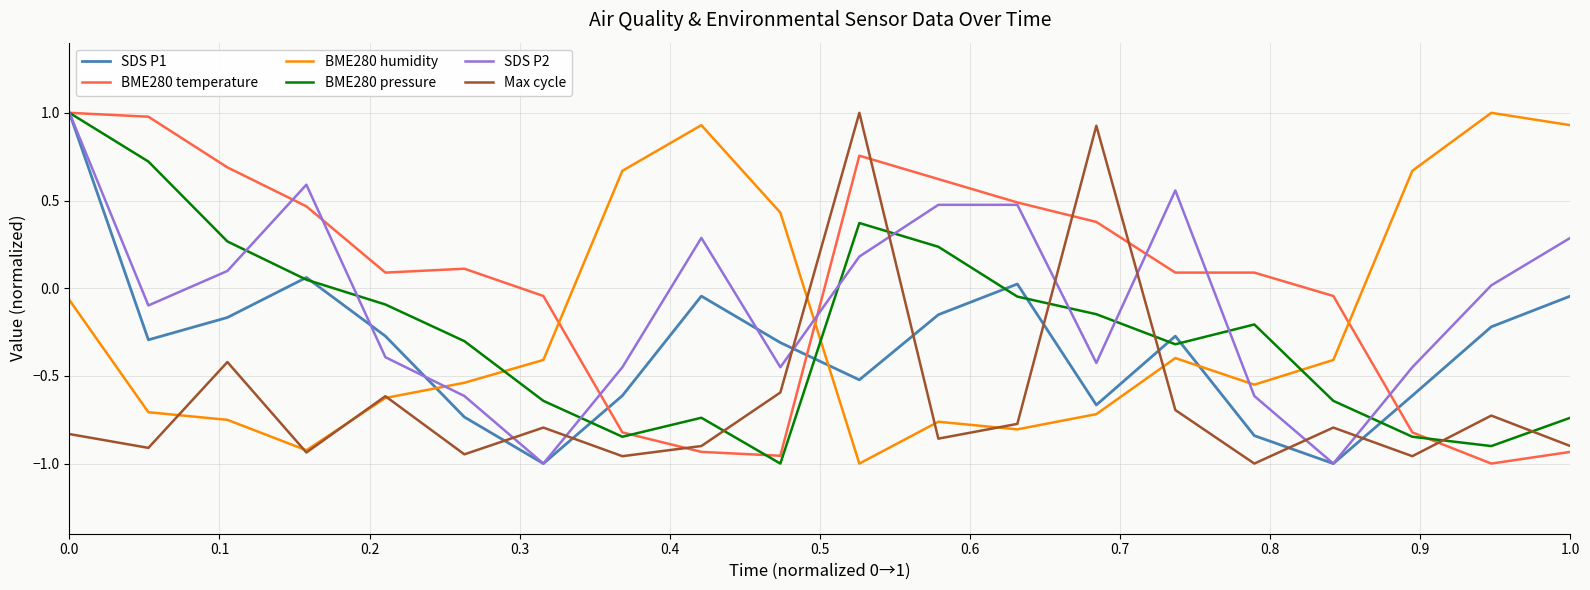

What is the greatest value displayed?

1.0